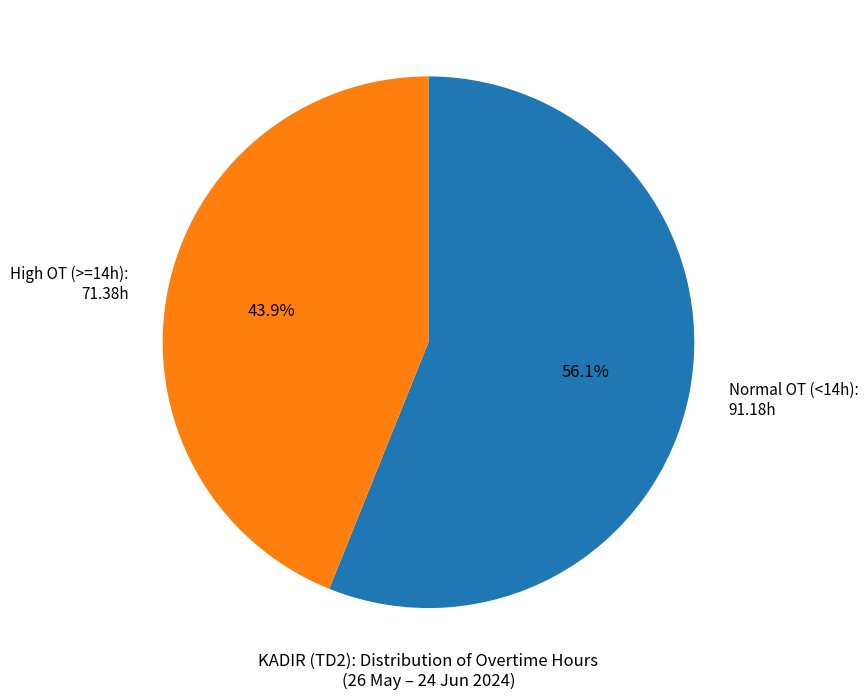

Which slice is the largest?

Normal OT (<14h): 91.18h